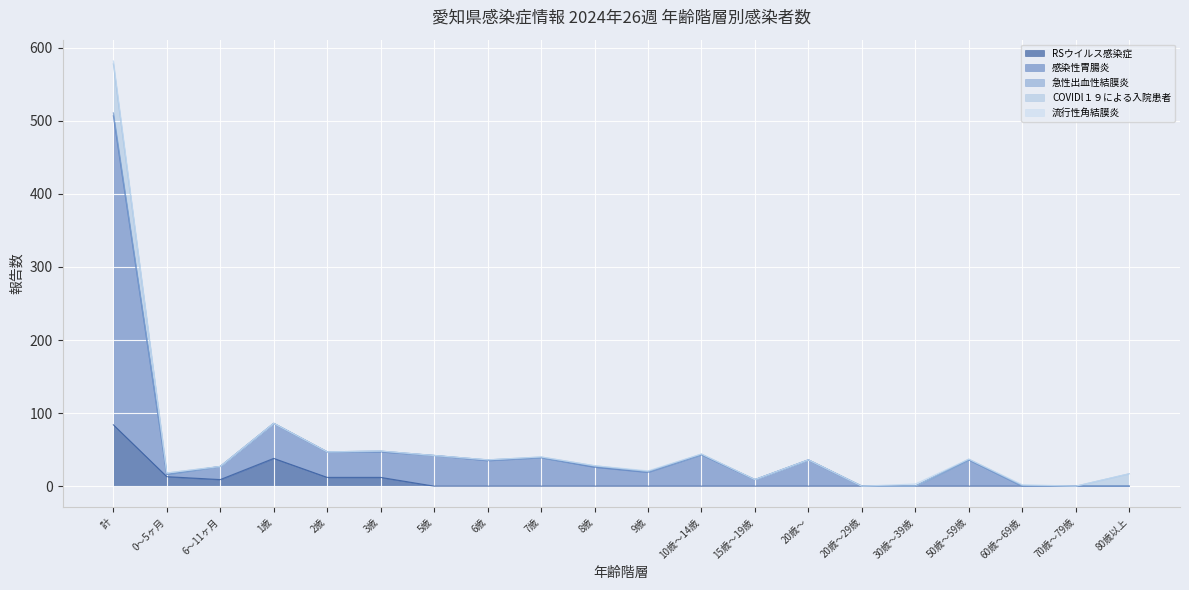

Does the chart display data point markers on the line(s)?

No